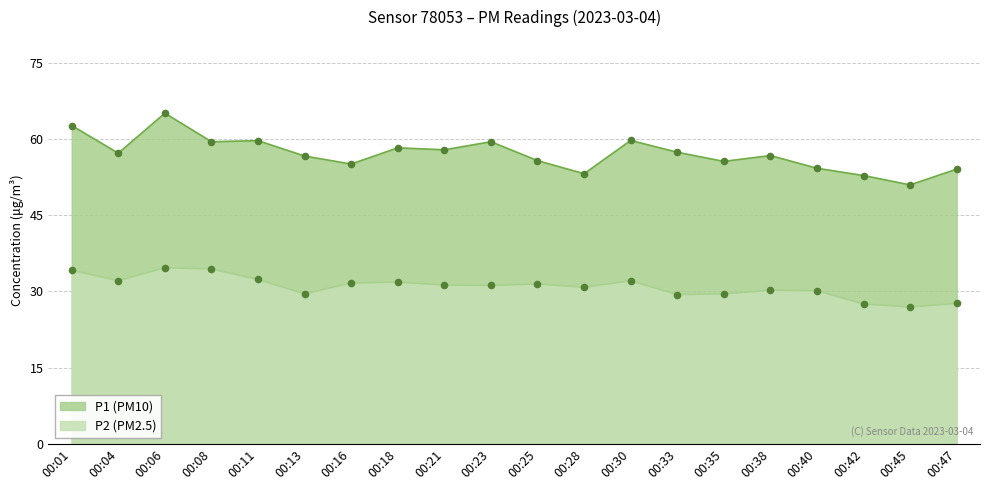

Which series has the largest Y range (max minus min)?

P1